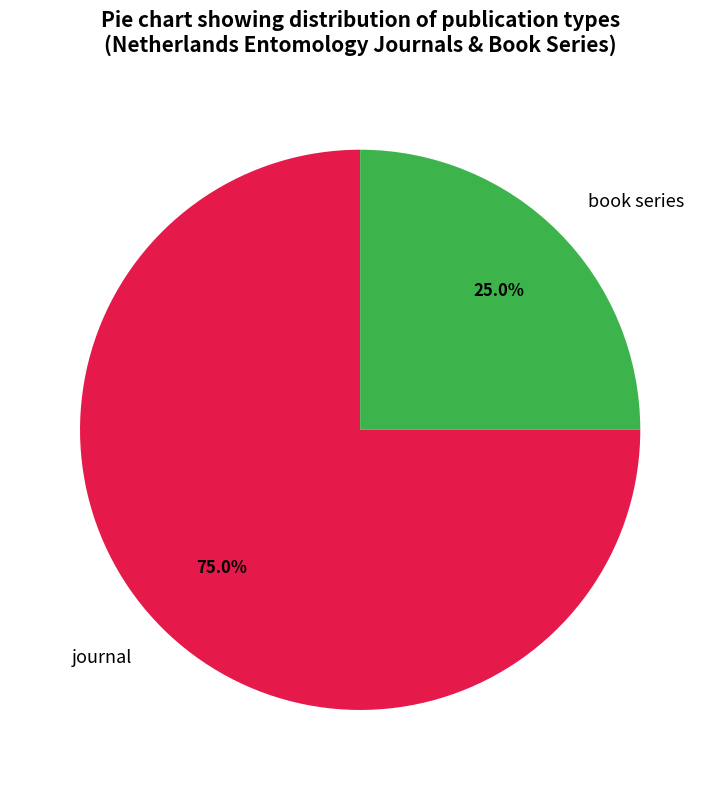

Combined, do book series and journal account for over 50%?

Yes